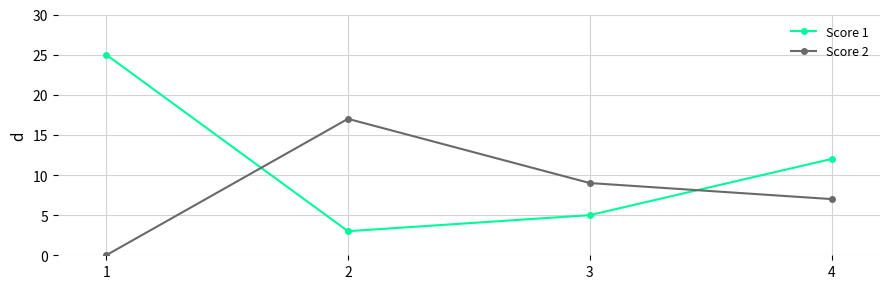

What is the difference between the maximum and minimum values in the Score 1 series?

22